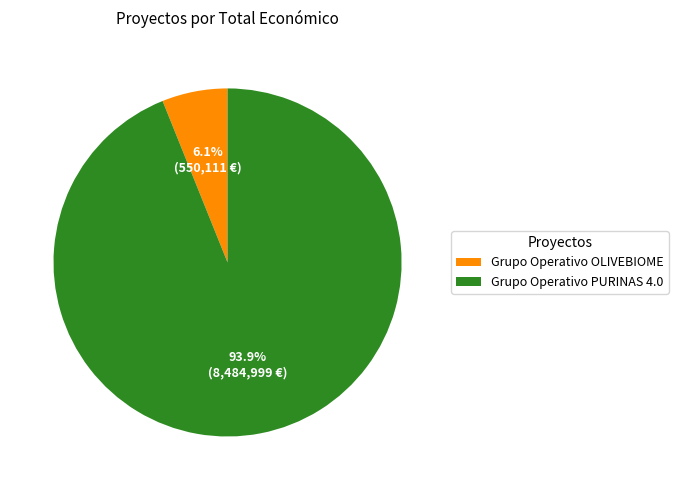

What percentage is the Grupo Operativo OLIVEBIOME slice, to the nearest percent?

6%